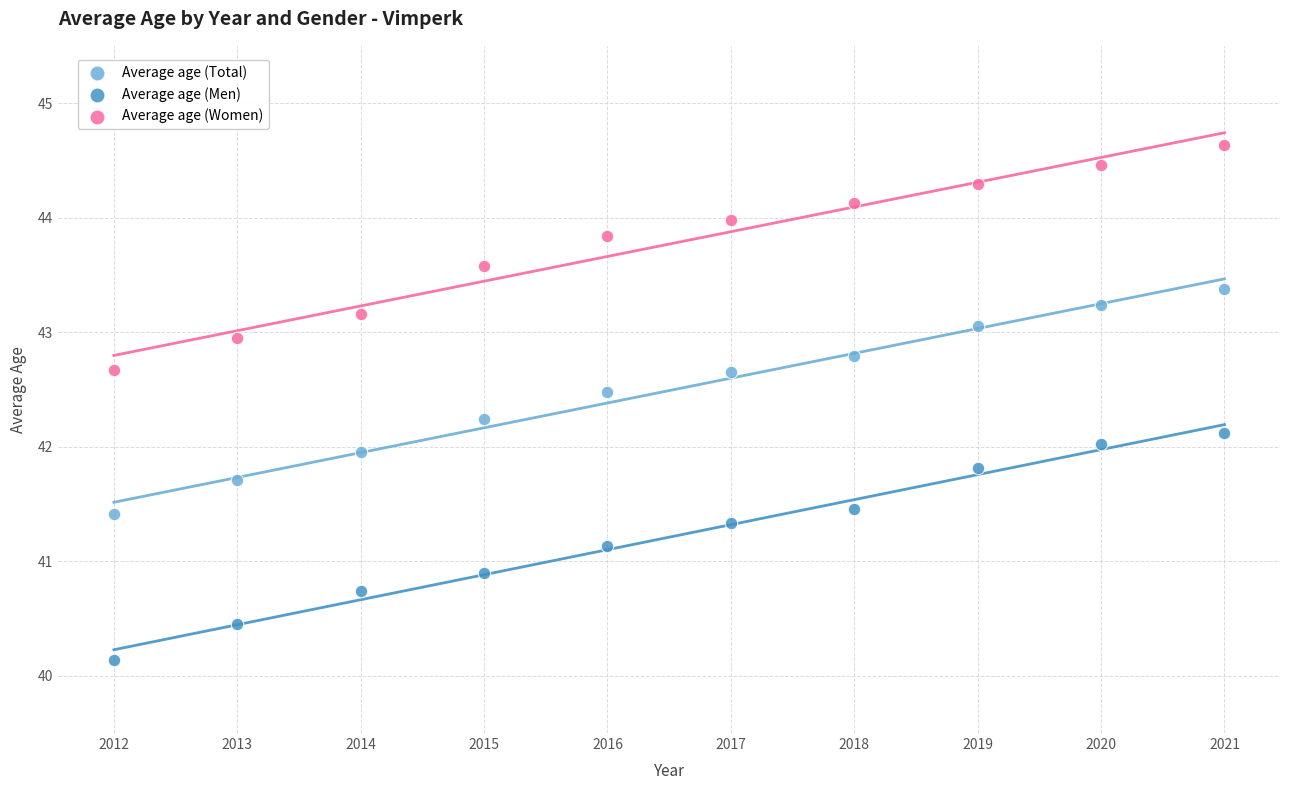

Across all data points, what is the range of X values (max minus min)?

9.0